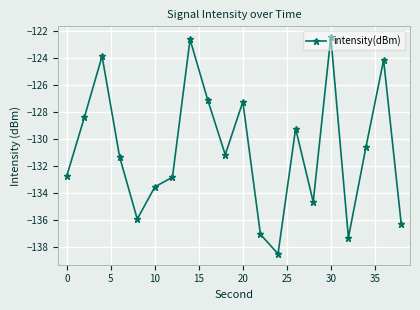

What is the average value?

-130.9